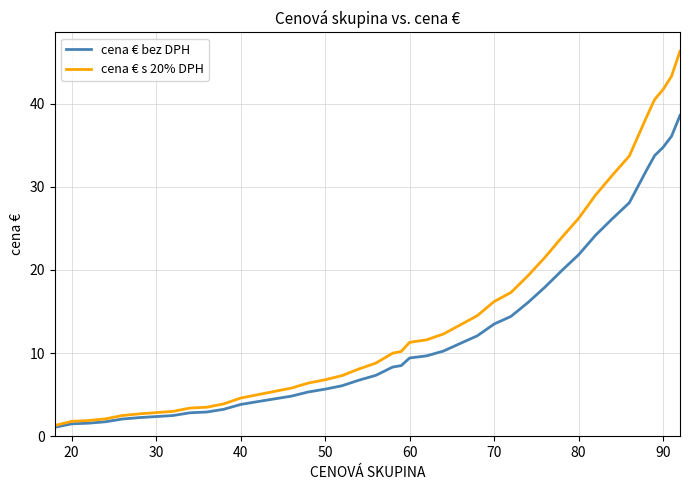

Which series has the widest spread of values?

cena € s 20% DPH